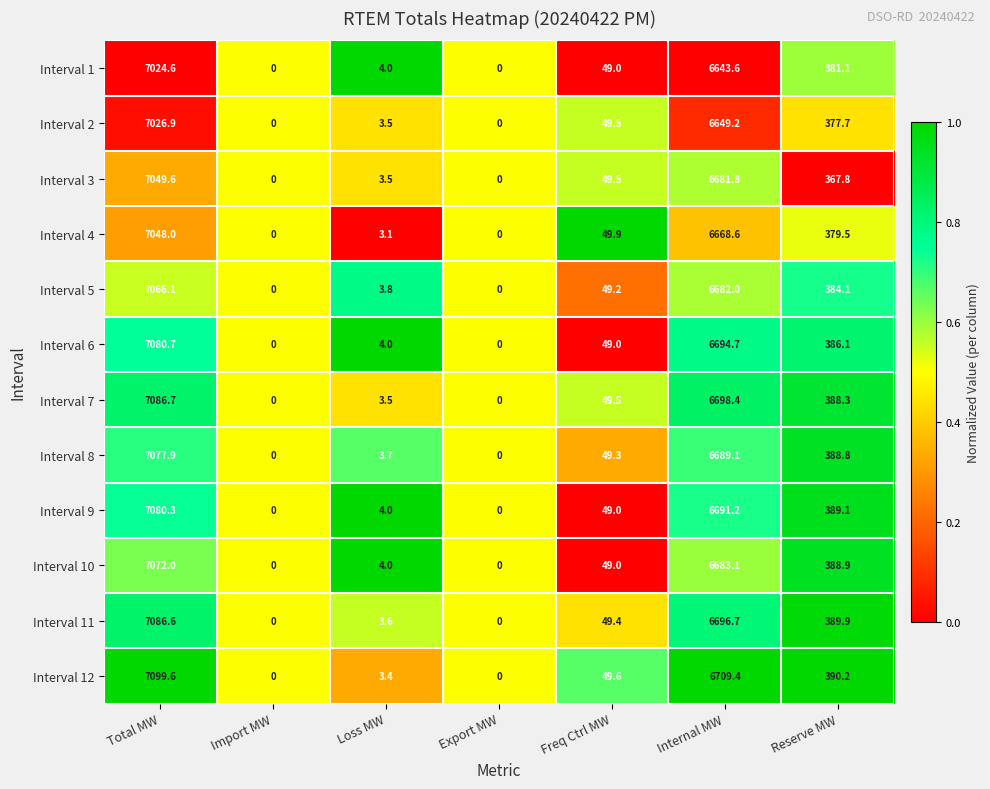

Rank the series by their maximum value, from lowest to highest.

Interval 1, Interval 2, Interval 4, Interval 3, Interval 5, Interval 10, Interval 8, Interval 9, Interval 6, Interval 11, Interval 7, Interval 12